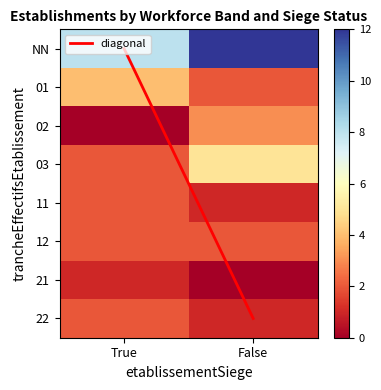

Which category has the lowest value across all series?

02_True